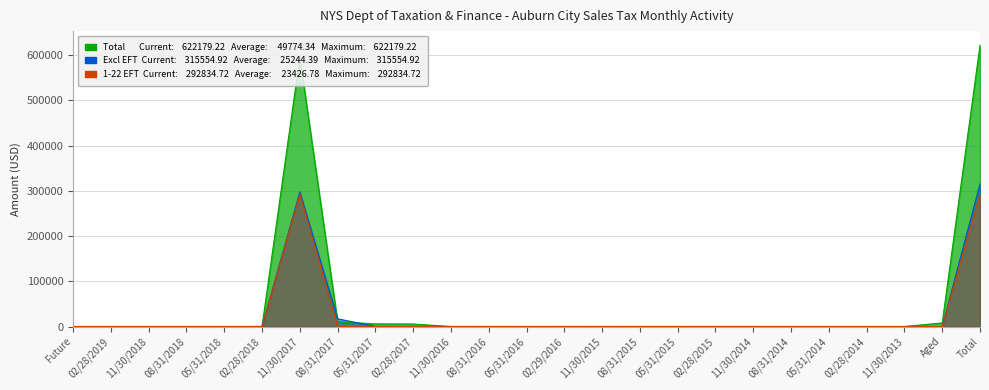

Which series has the largest total across all categories?

Total